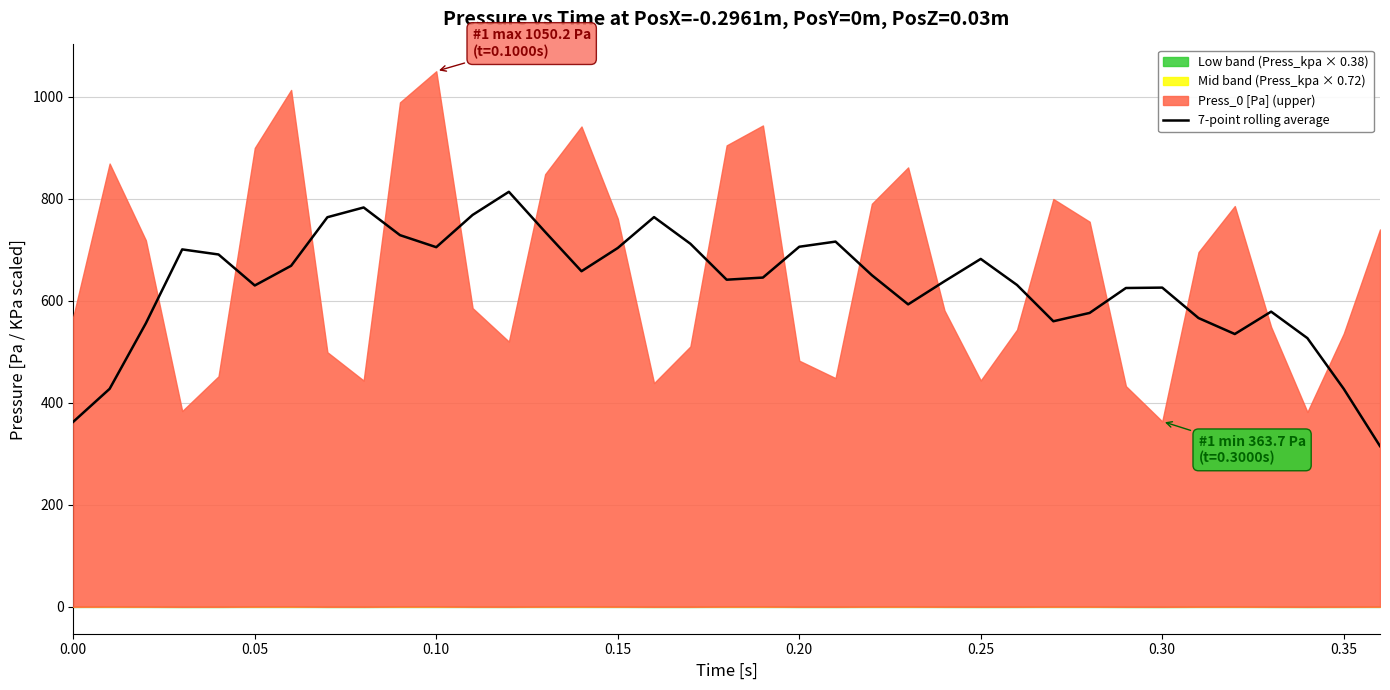

Does the chart have visible grid lines?

Yes